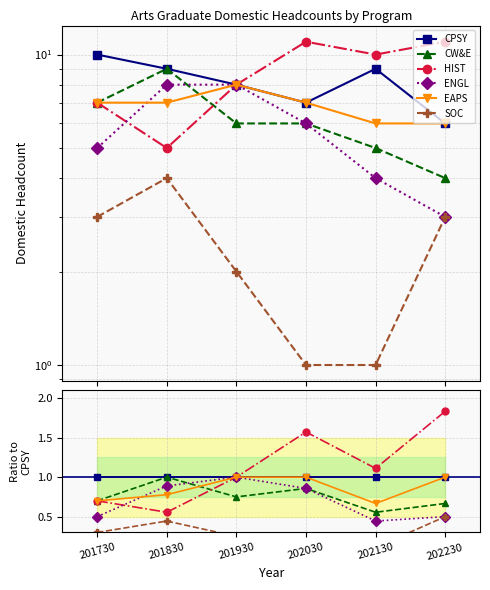

The ENGL series shows 1.4 at 201930. True or false?

False